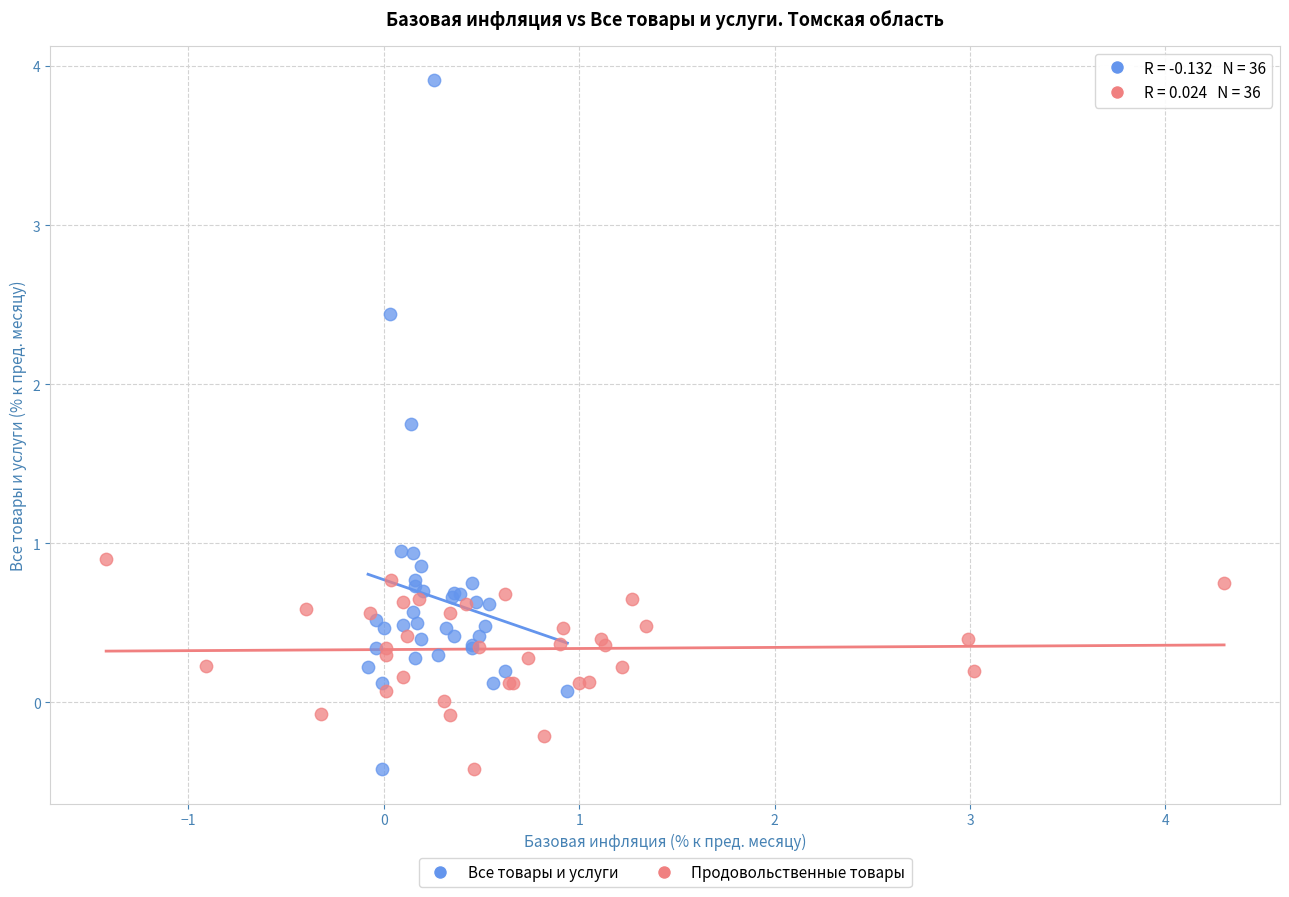

Which series contains the highest Y value?

Все товары и услуги